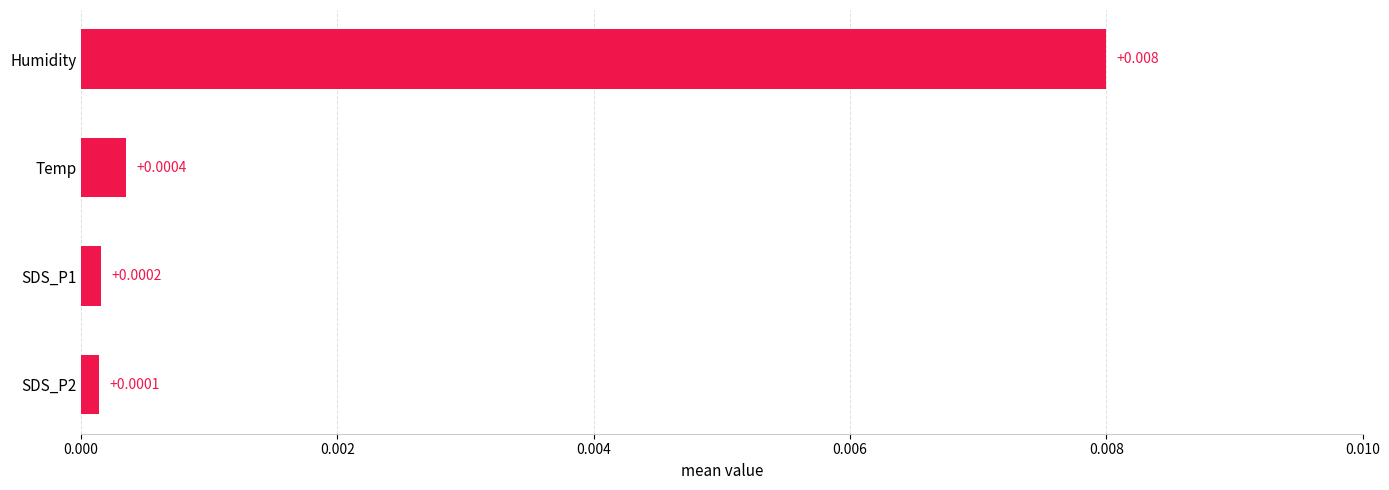

How many series are shown in this chart?

1